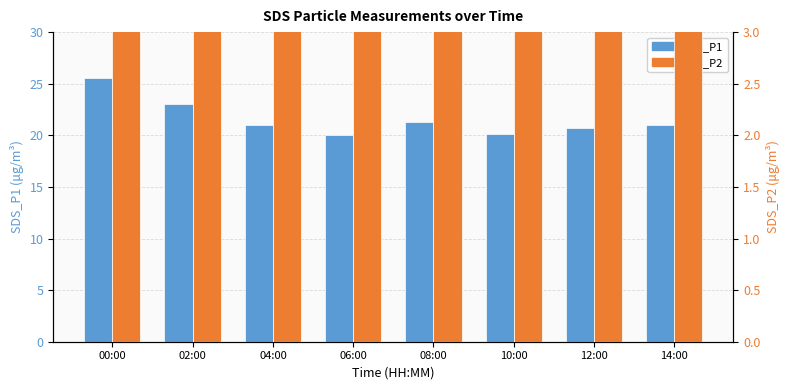

What is the sum of all SDS_P2 values?

148.7